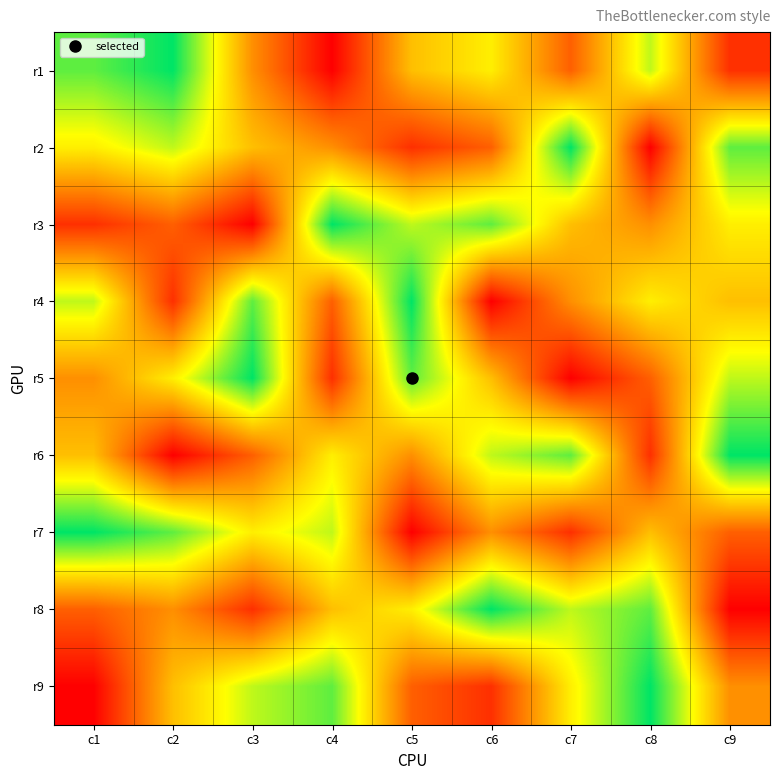

The r8 series shows 6 at c2. True or false?

False